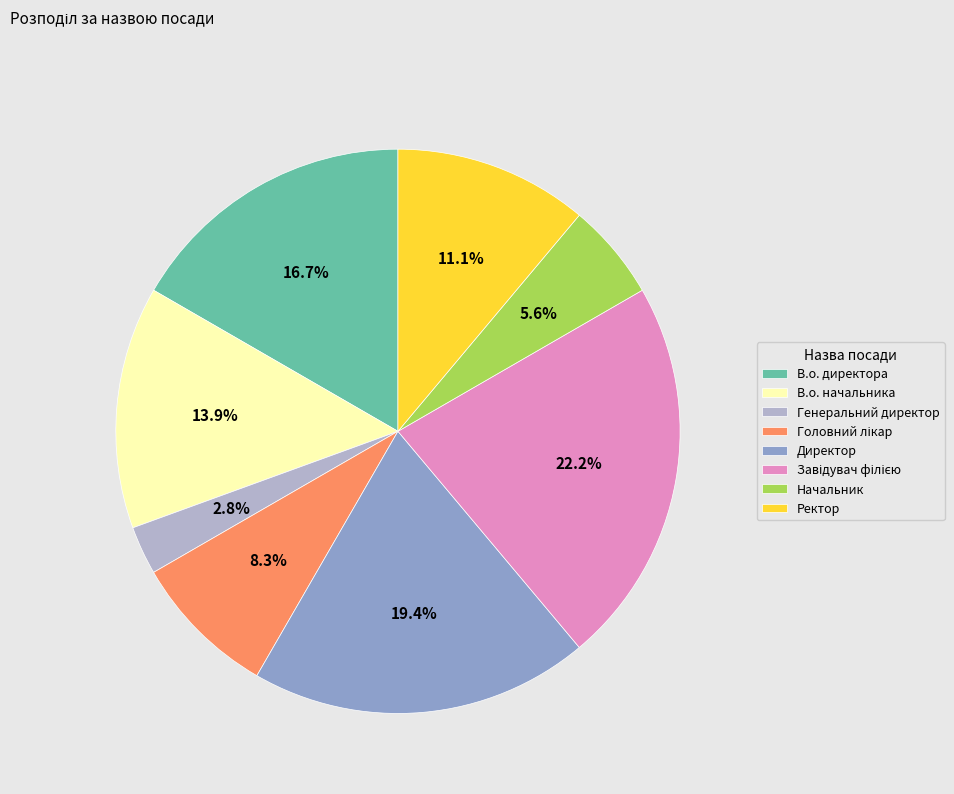

How many slices are in this pie chart?

8